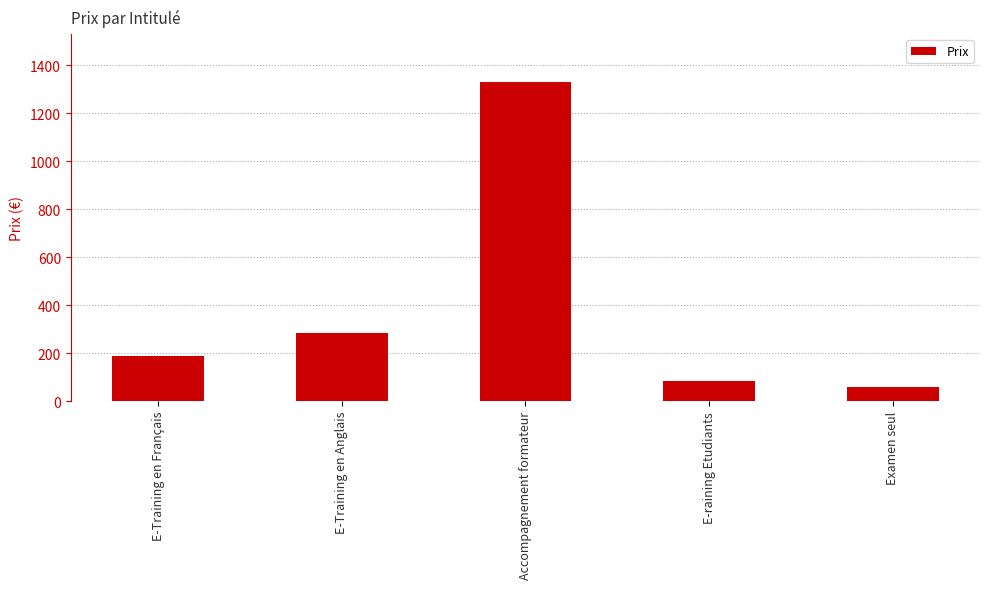

Which label corresponds to the smallest value in the chart?

Examen seul